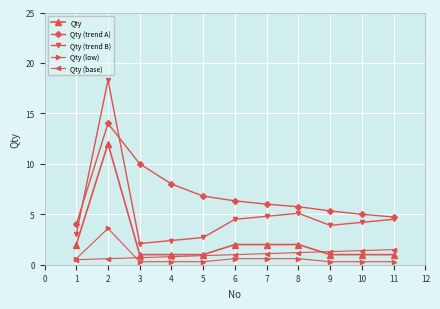

True or false: Qty has a value of 2.0 at 6.

True